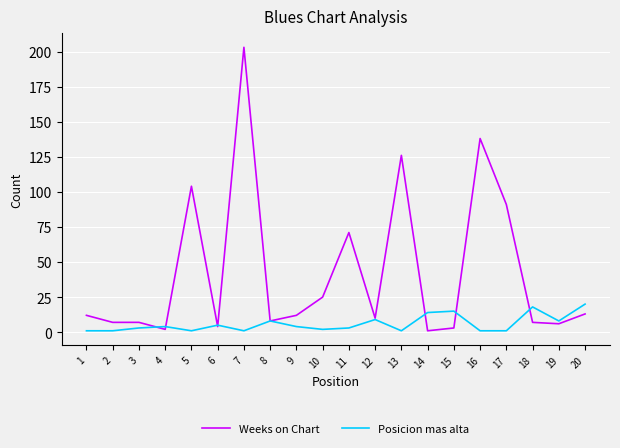

List the series in order of their overall mean, lowest first.

Posicion mas alta, Weeks on Chart